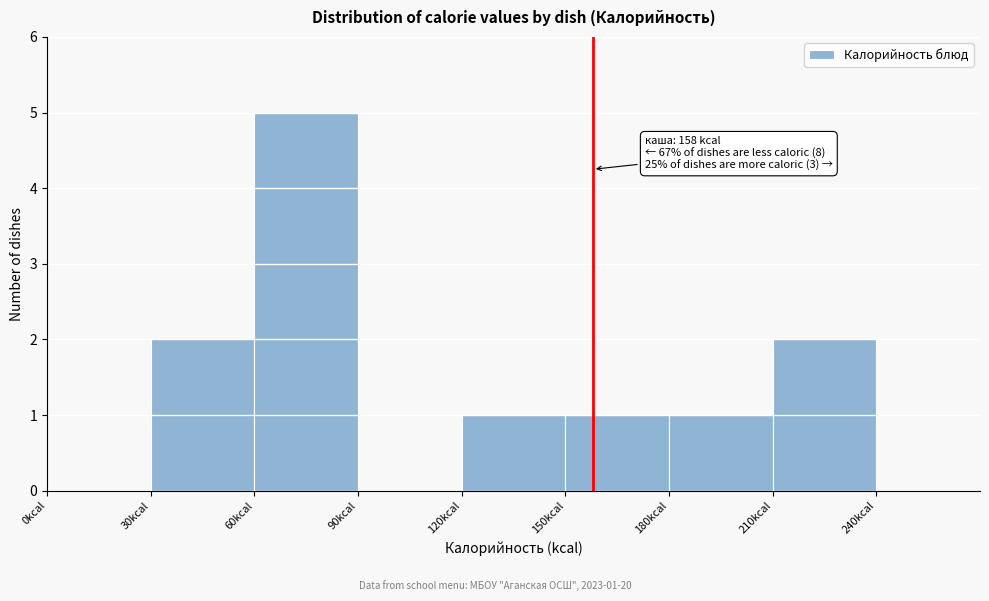

Over which range of the x-axis is the bar tallest?

60 to 90